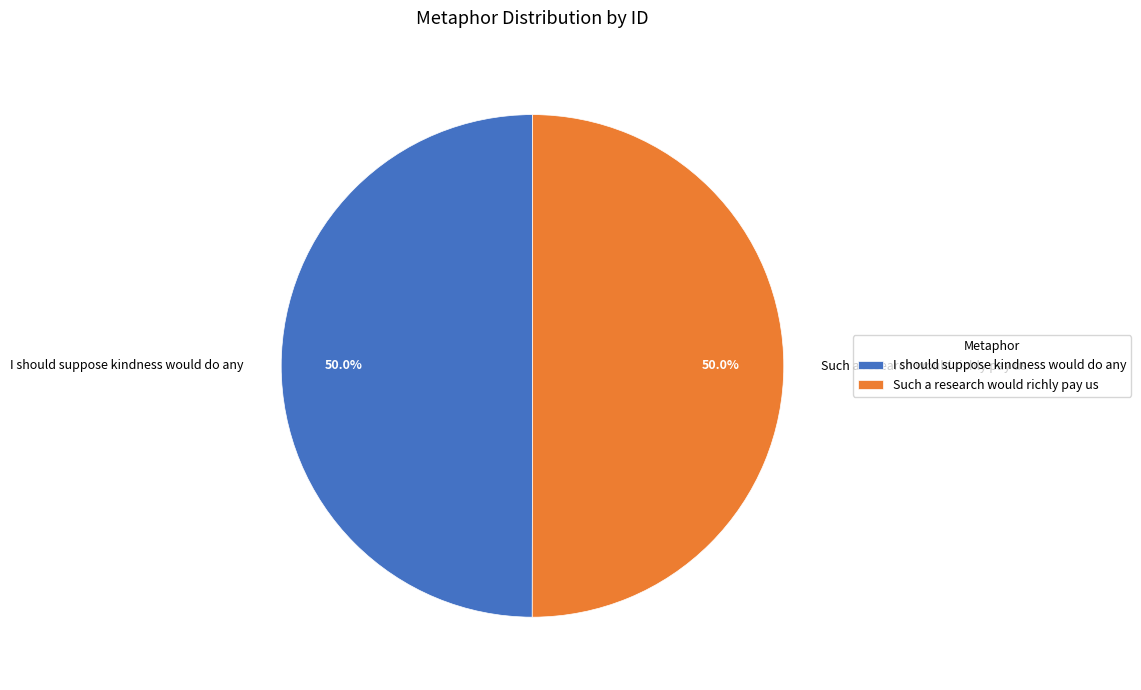

What is the ratio of the value at Such a research would richly pay us to the value at I should suppose kindness would do any?

1.0